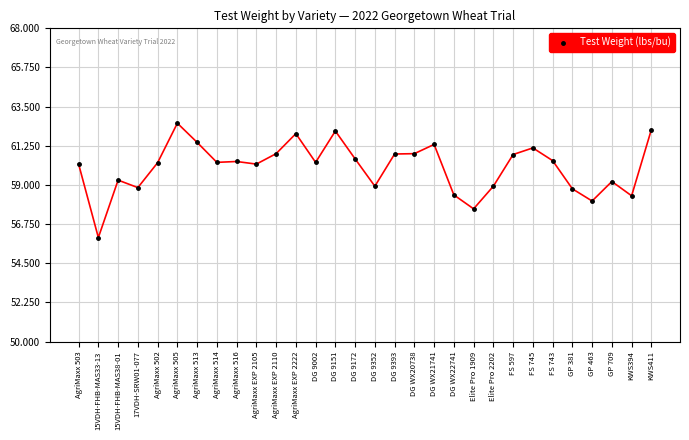

What is the ratio of the value at DG WX21741 to the value at AgriMaxx 505?

1.0